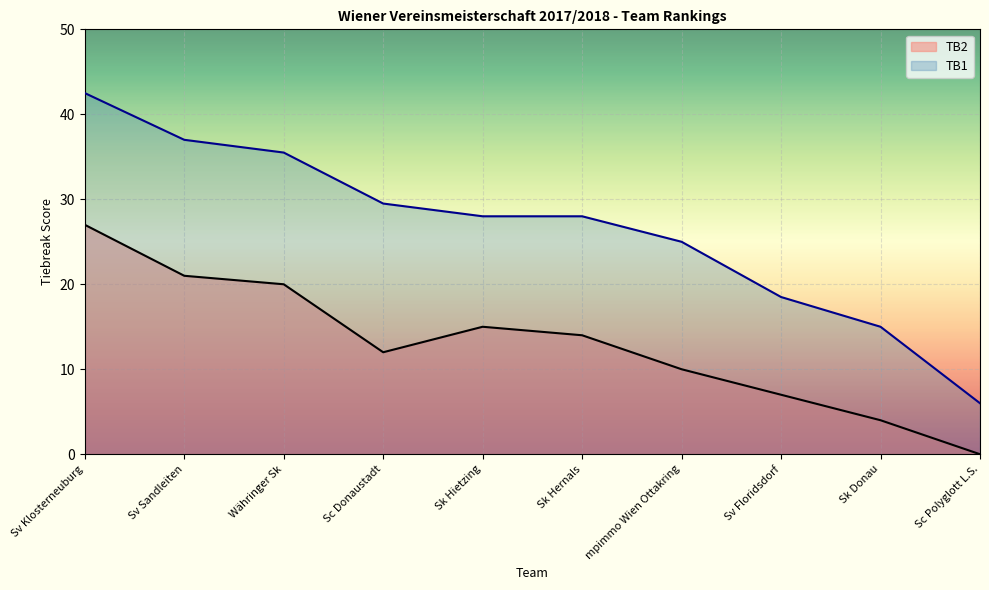

What position from the right is Sv Sandleiten?

9